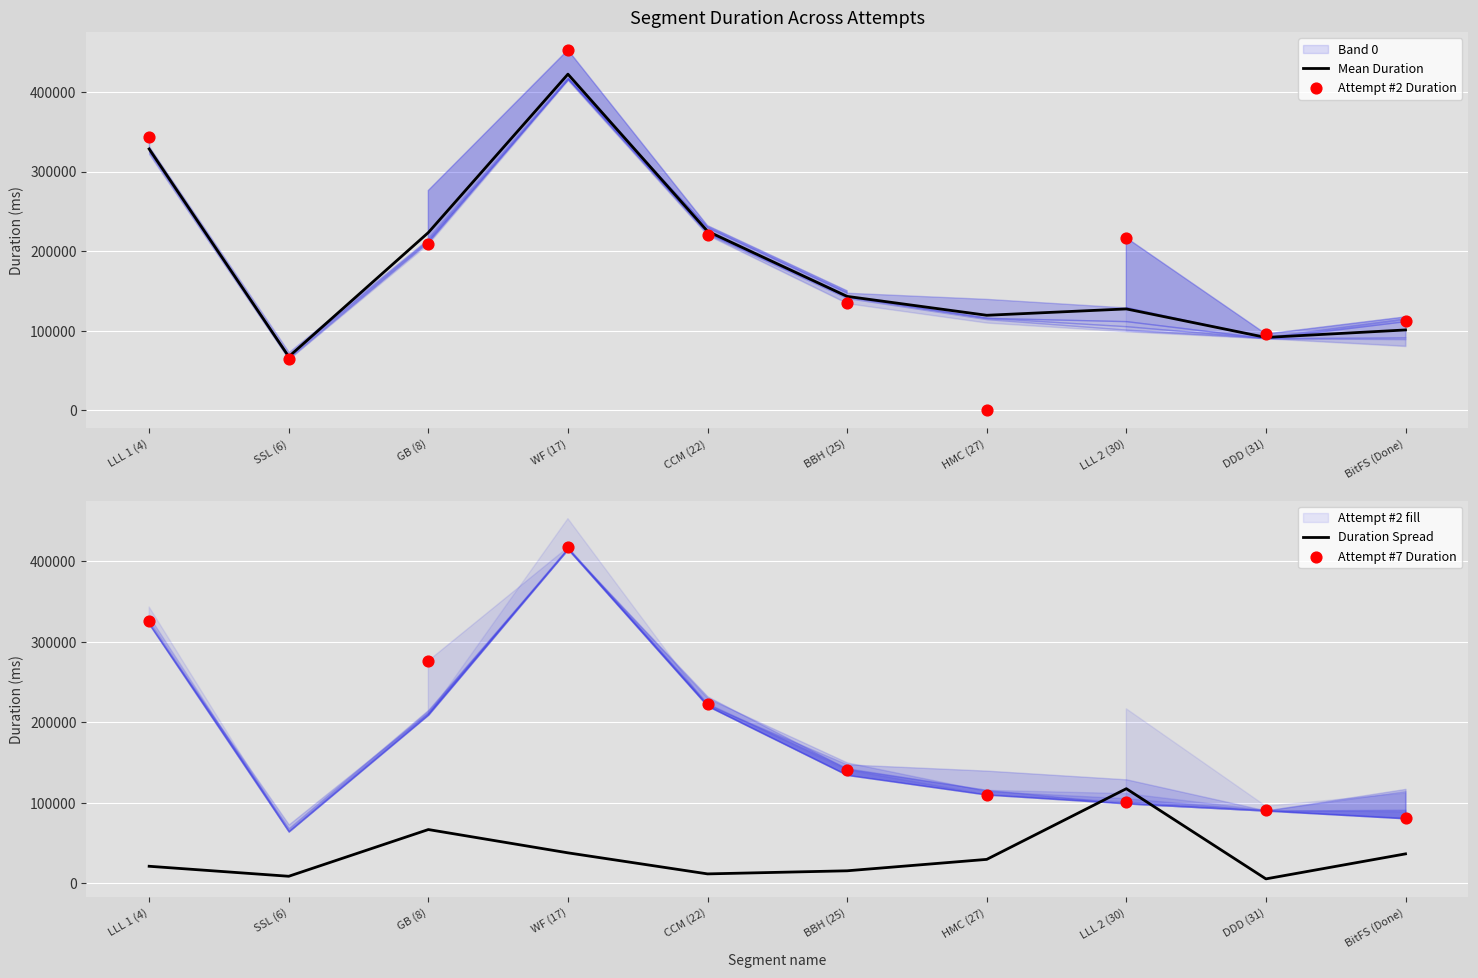

At which label does Mean Duration reach its peak?

WF (17)